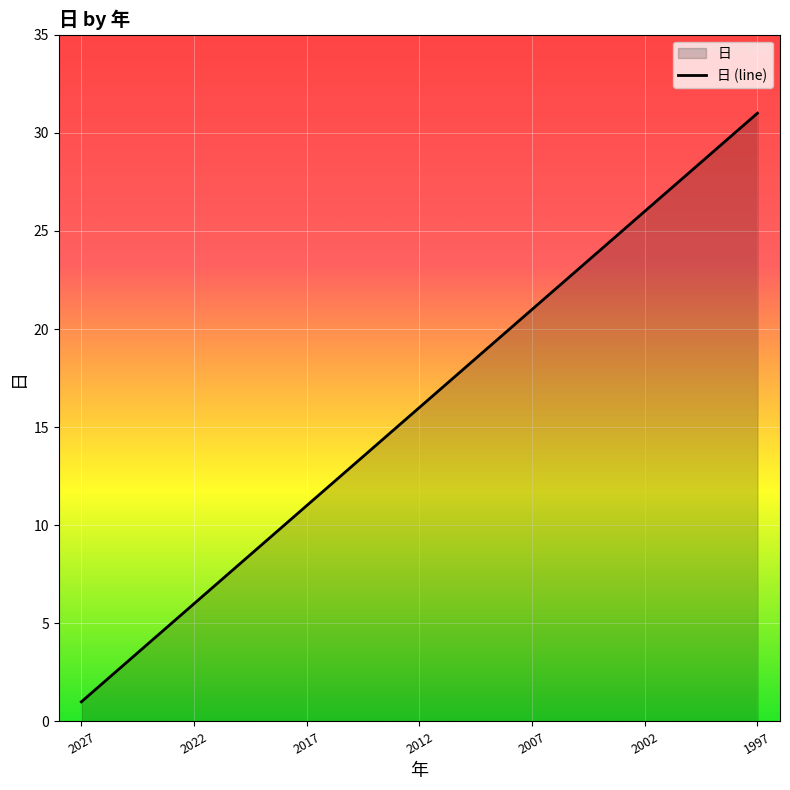

Reading left to right, what are all the values shown in this chart?

1	2	3	4	5	6	7	8	9	10	11	12	13	14	15	16	17	18	19	20	21	22	23	24	25	26	27	28	29	30	31